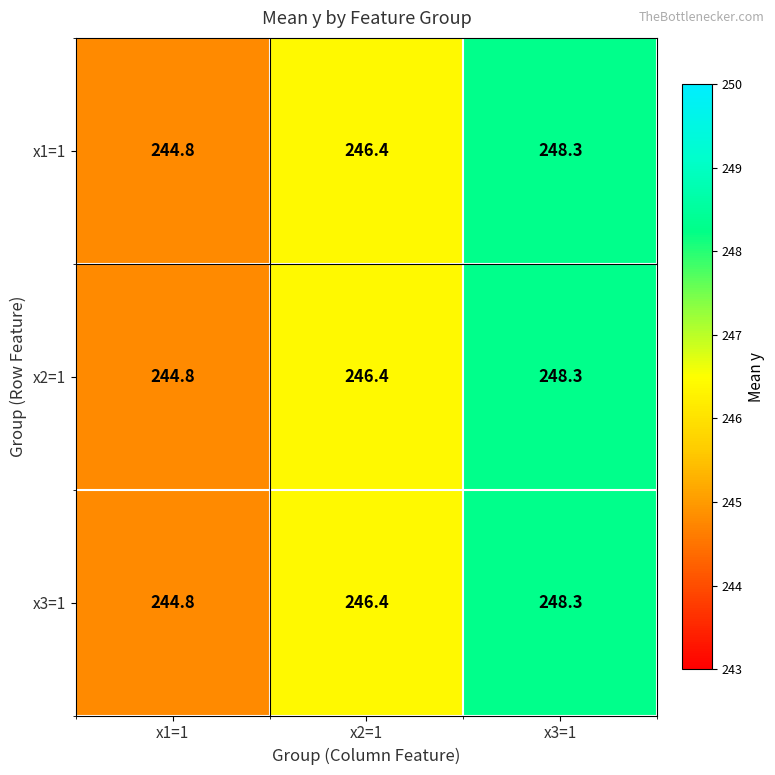

The x3=1 series shows 248.3 at x3=1. True or false?

True